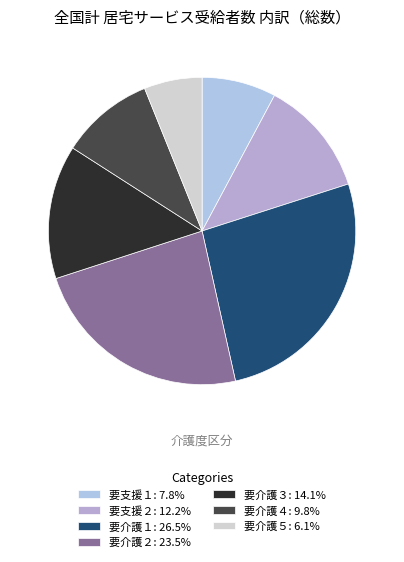

Count the number of slices in the pie.

7